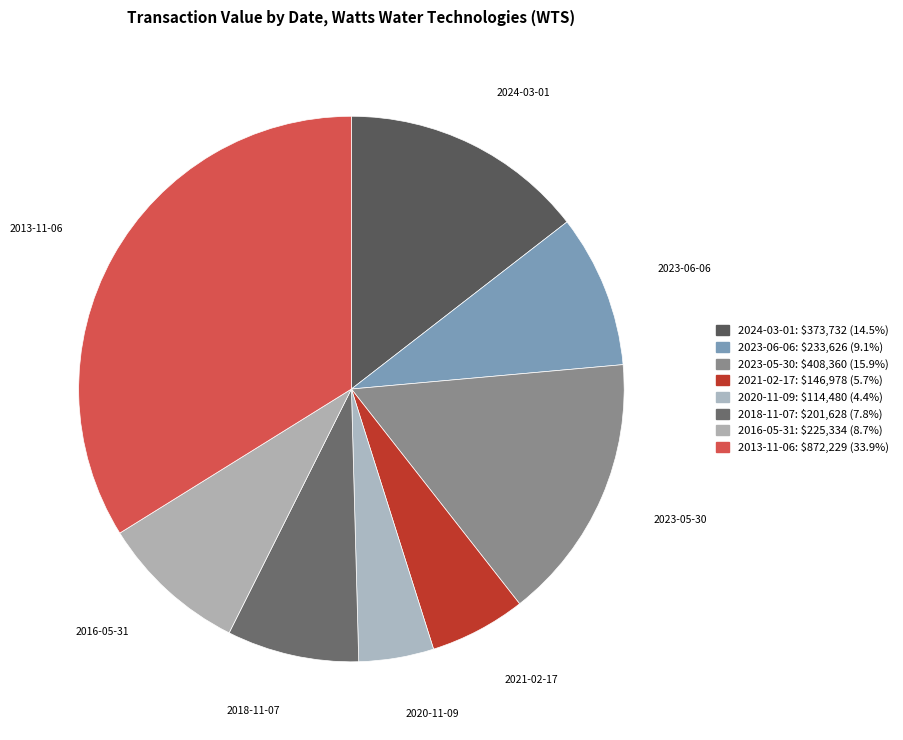

Rank the categories by value from highest to lowest.

2013-11-06, 2023-05-30, 2024-03-01, 2023-06-06, 2016-05-31, 2018-11-07, 2021-02-17, 2020-11-09